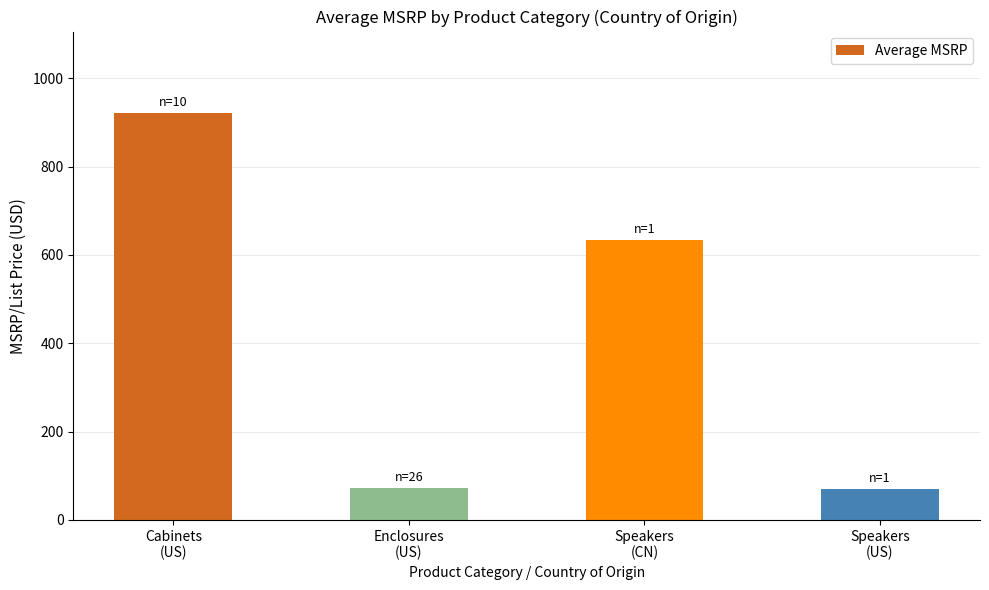

How many categories are shown in the chart?

4